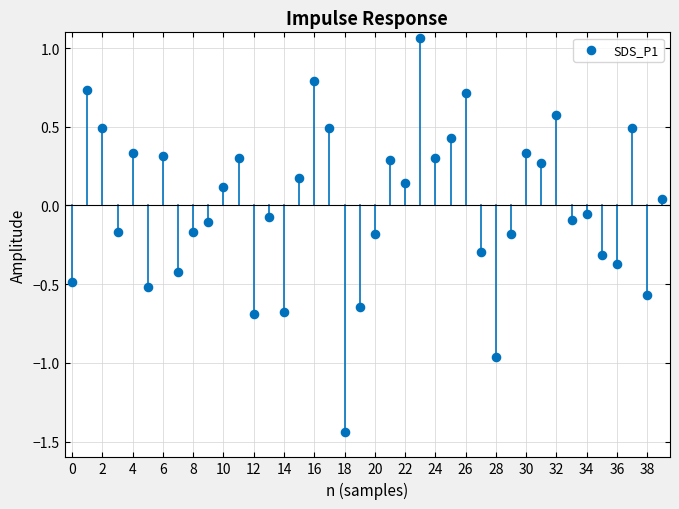

What is the range of Y values (max minus min)?

2.5